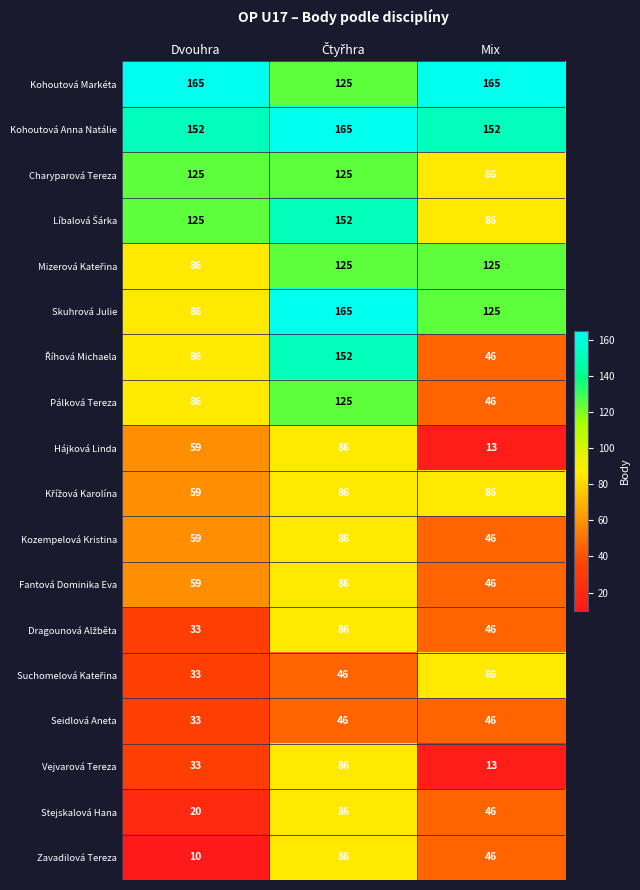

At how many categories does at least one series exceed 126?

3